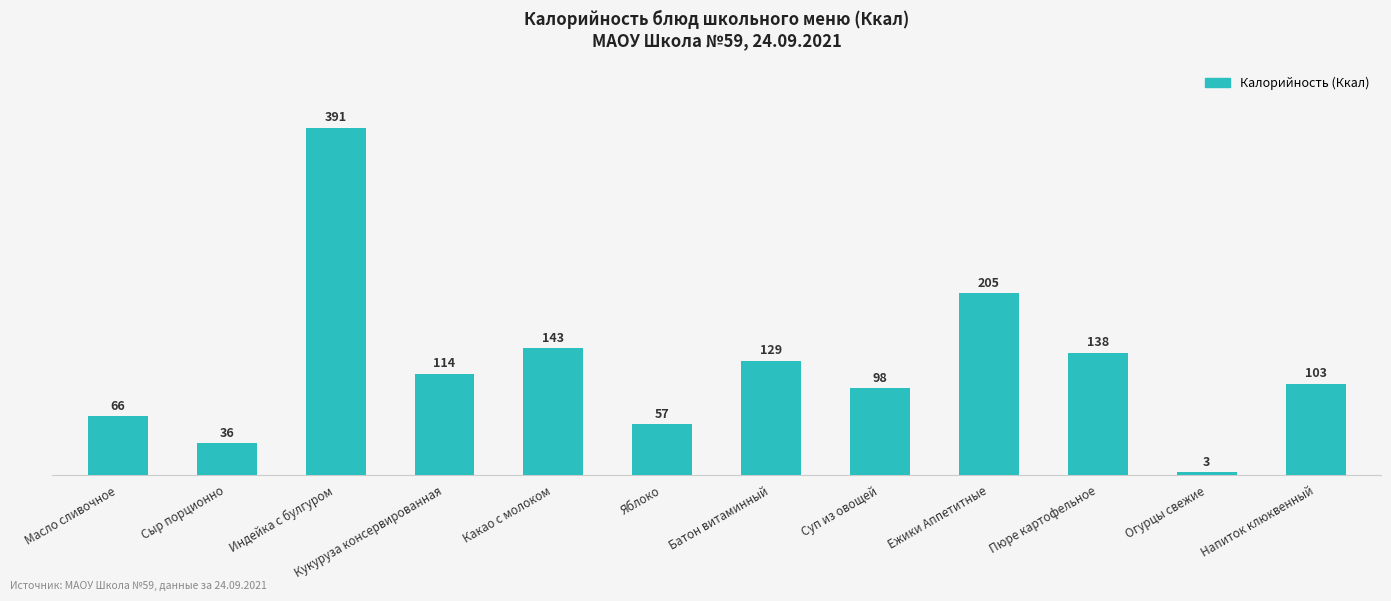

What is the minimum value shown in the chart?

3